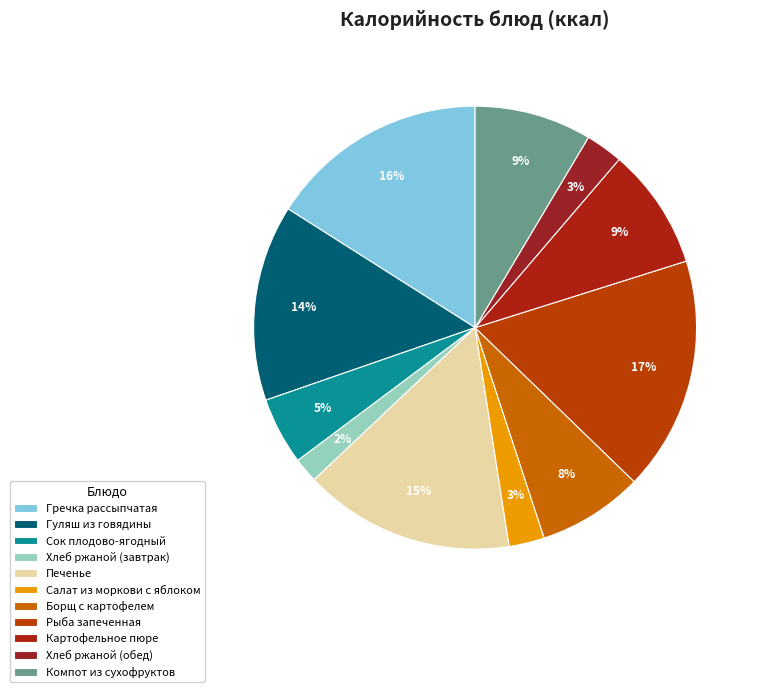

How many segments does this pie chart have?

11